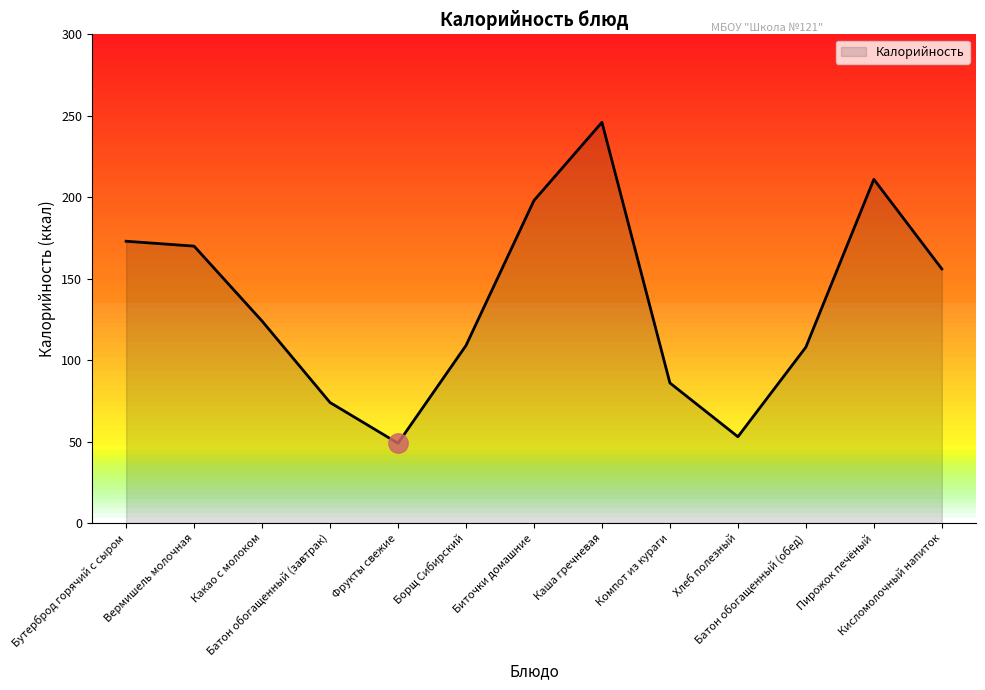

Which has a higher value, Компот из кураги or Хлеб полезный?

Компот из кураги